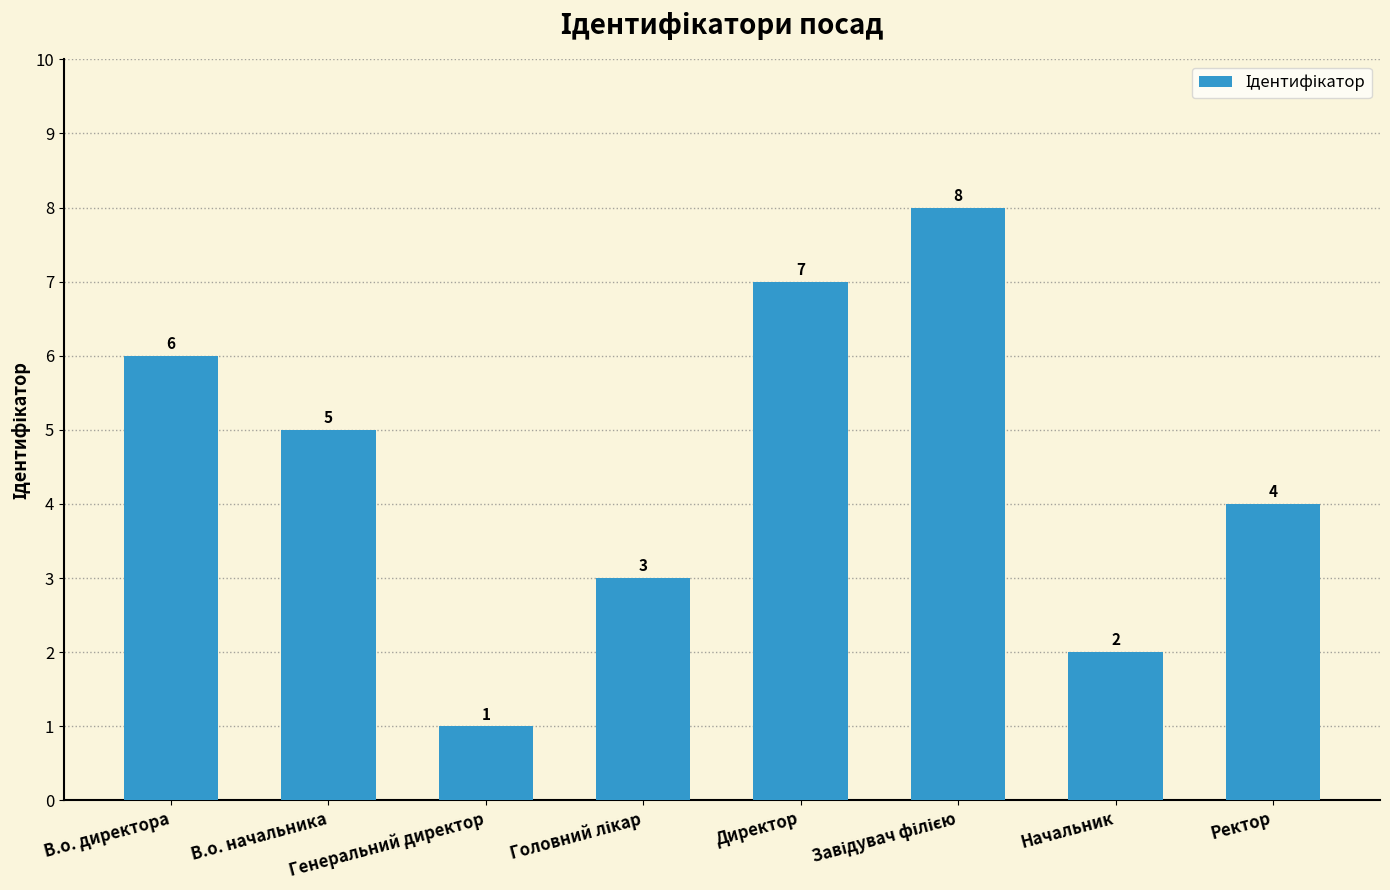

What is the maximum value shown in the chart?

8